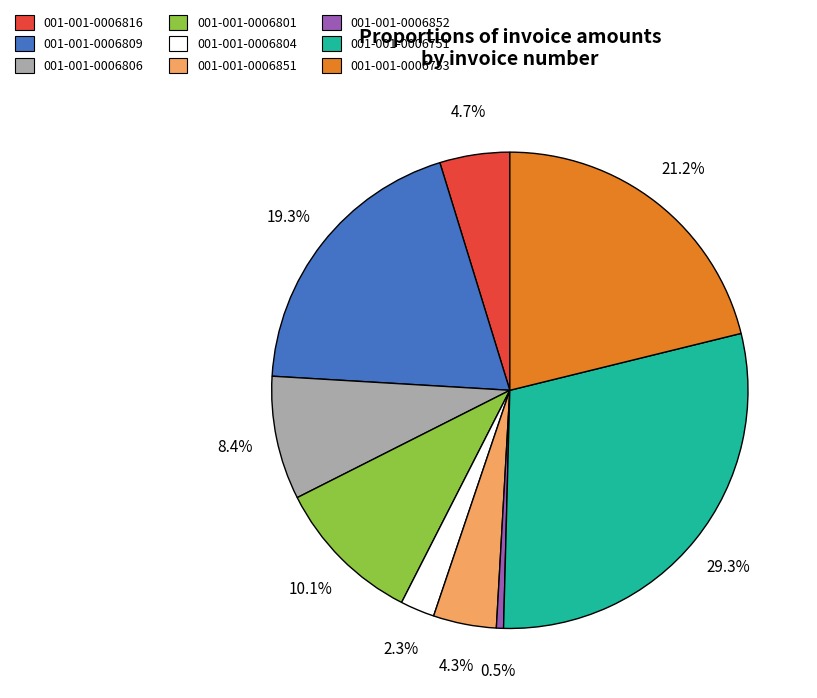

Does 001-001-0006809 represent more than half of the total?

No